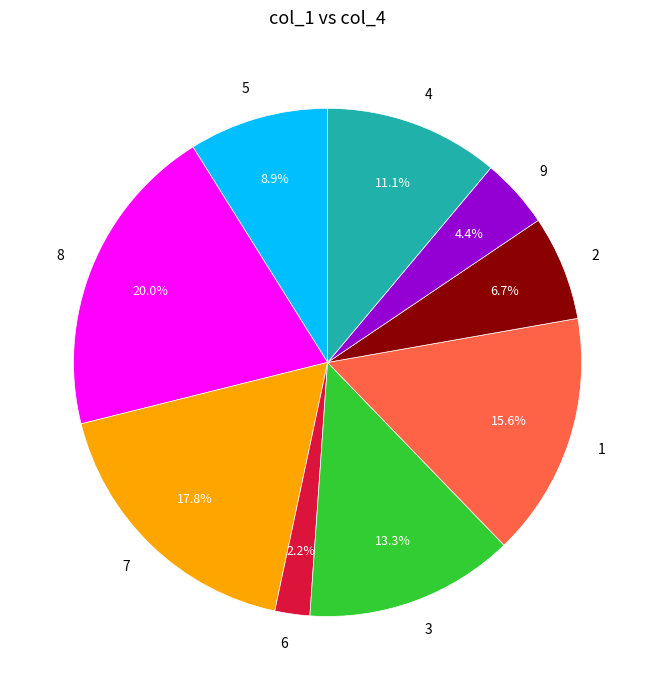

Between 4 and 3, which is larger?

3